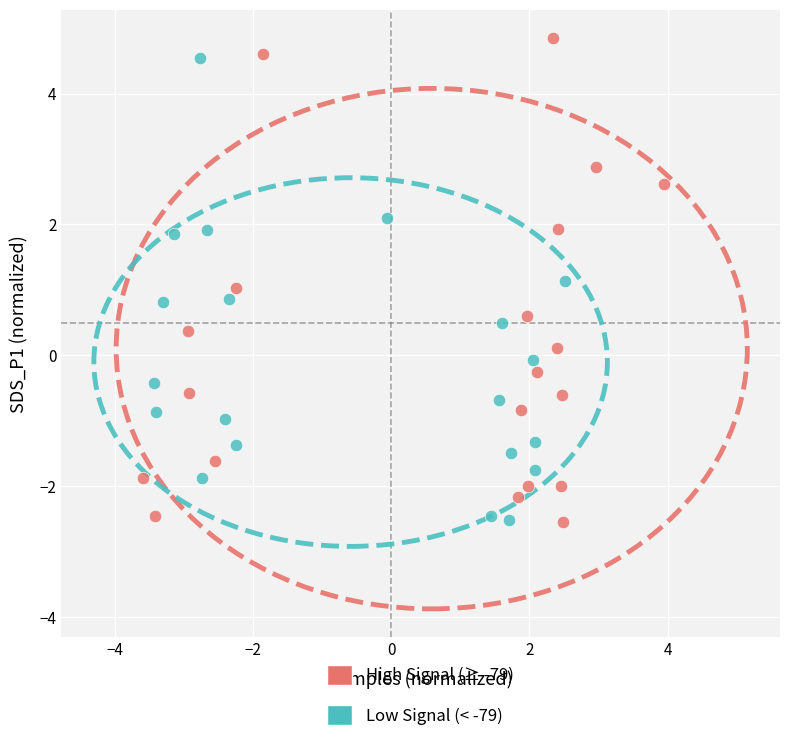

What are all the series names shown in the legend?

High Signal (≥ -79), Low Signal (< -79)